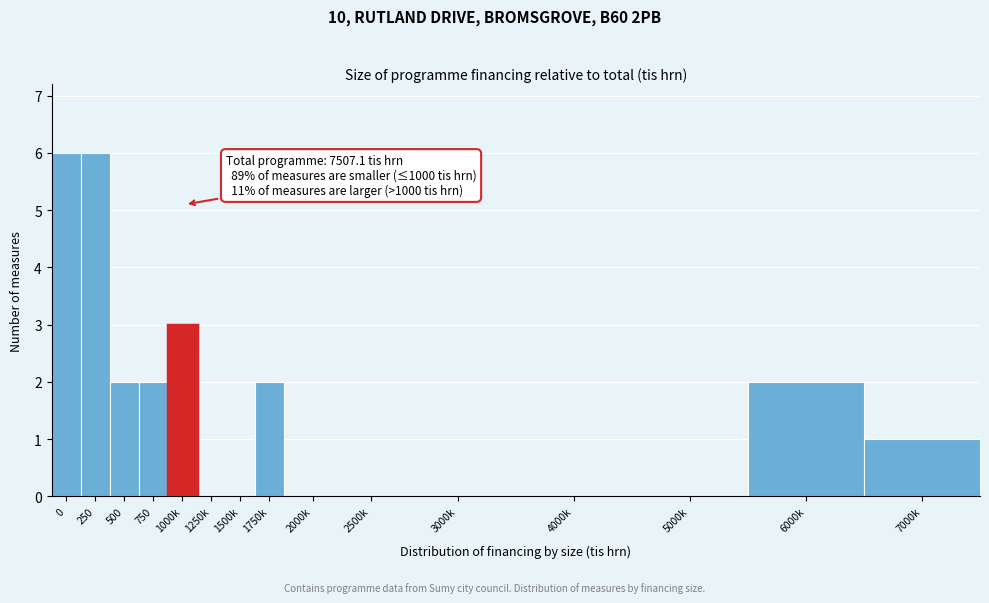

Reading left to right, list all the values displayed in this chart.

0=6	250=6	500=2	750=2	1000k=3	1250k=0	1500k=0	1750k=2	2000k=0	2500k=0	3000k=0	4000k=0	5000k=0	6000k=2	7000k=1